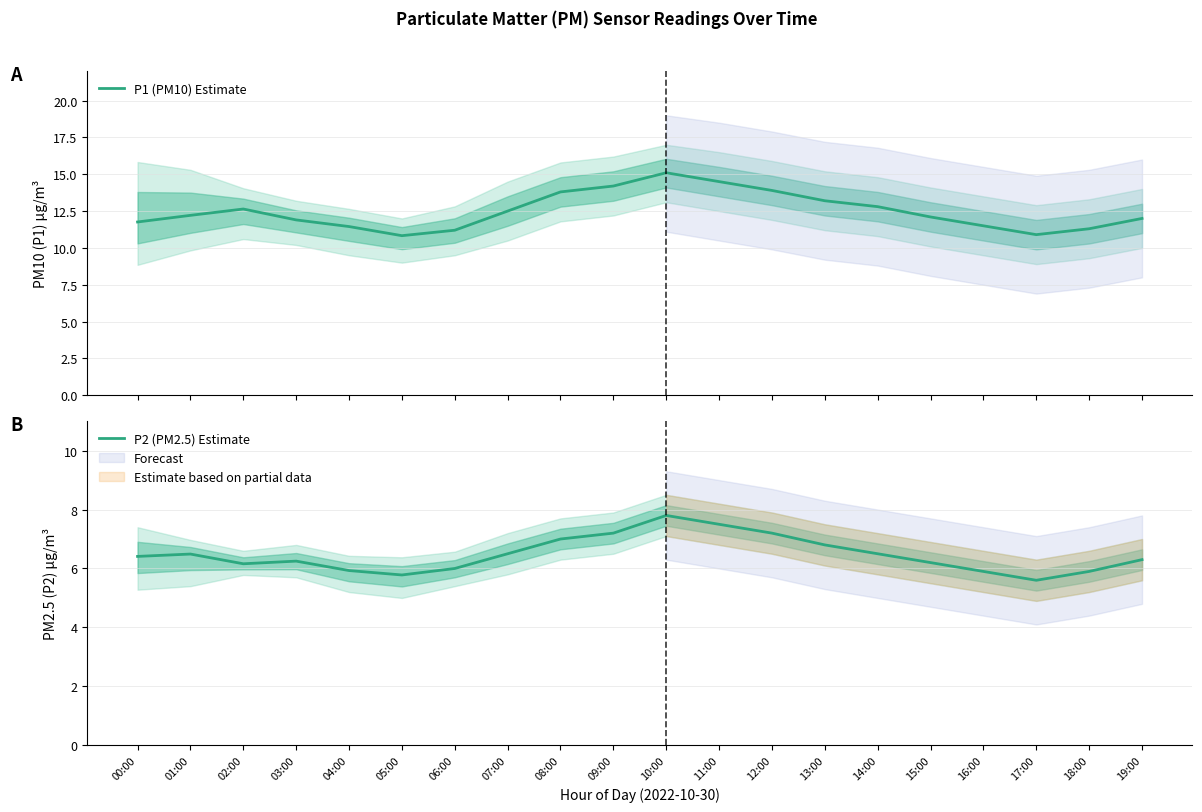

True or false: P2 (PM2.5) Estimate and P1 (PM10) Estimate intersect in this chart.

False